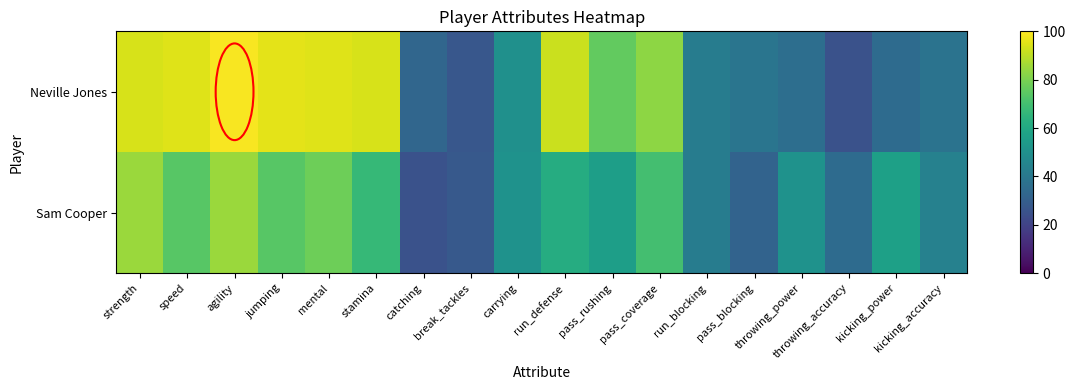

Count the number of data series in this chart.

2